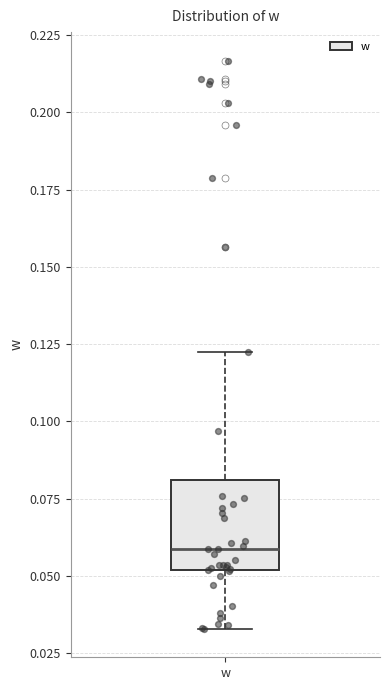

Read this box plot against the y-axis: the position of the median line, the range covered by the box, and the ends of both whiskers. The values are not printed on the chart, so give them approximately, as read against the axis.

median 0.060, box 0.050 to 0.080, whiskers 0.035 to 0.120